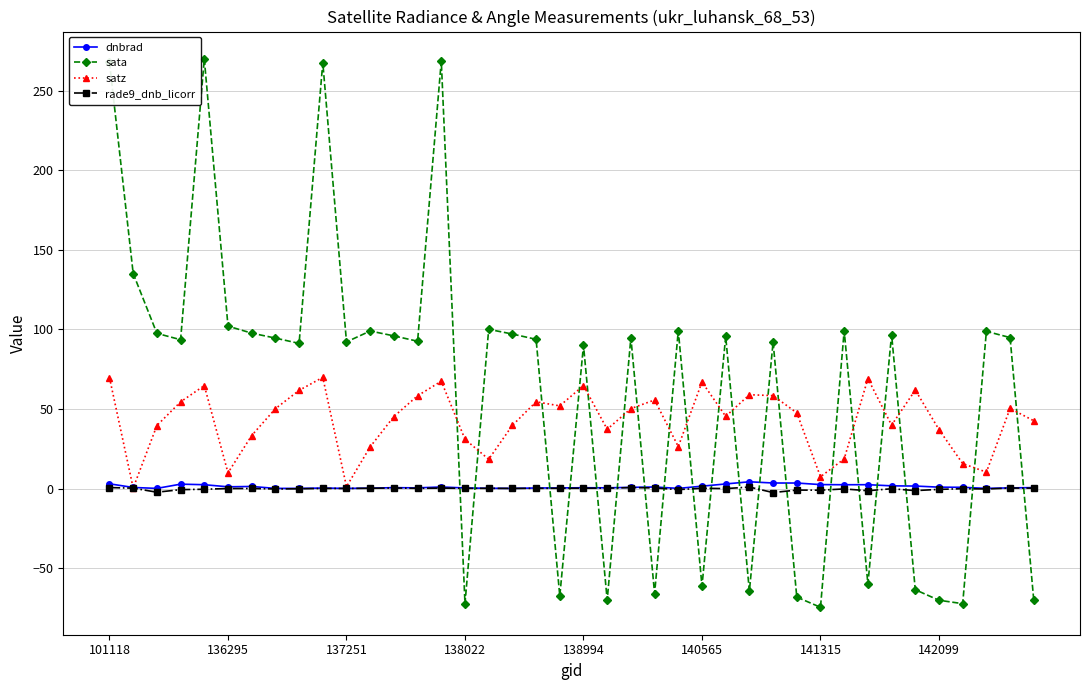

Which series has the widest spread of values?

sata